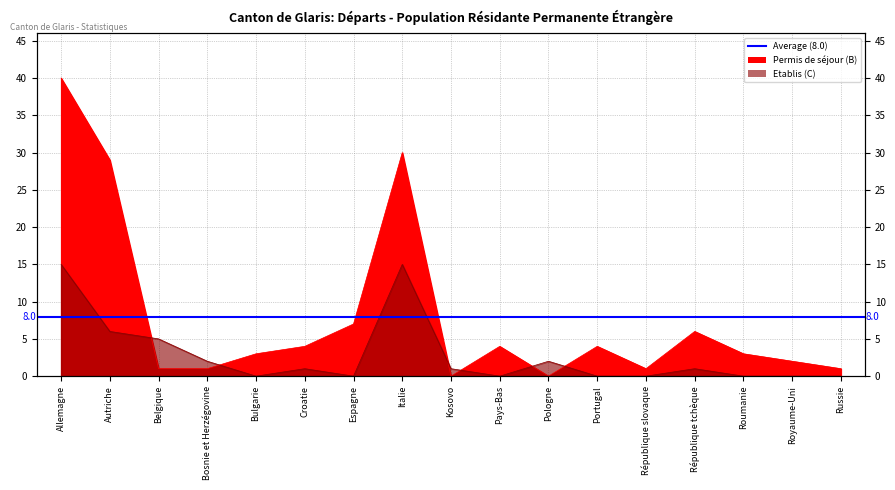

Between which two adjacent categories do Permis de séjour (B) Total and Etablis (C) Total first intersect?

Autriche and Belgique